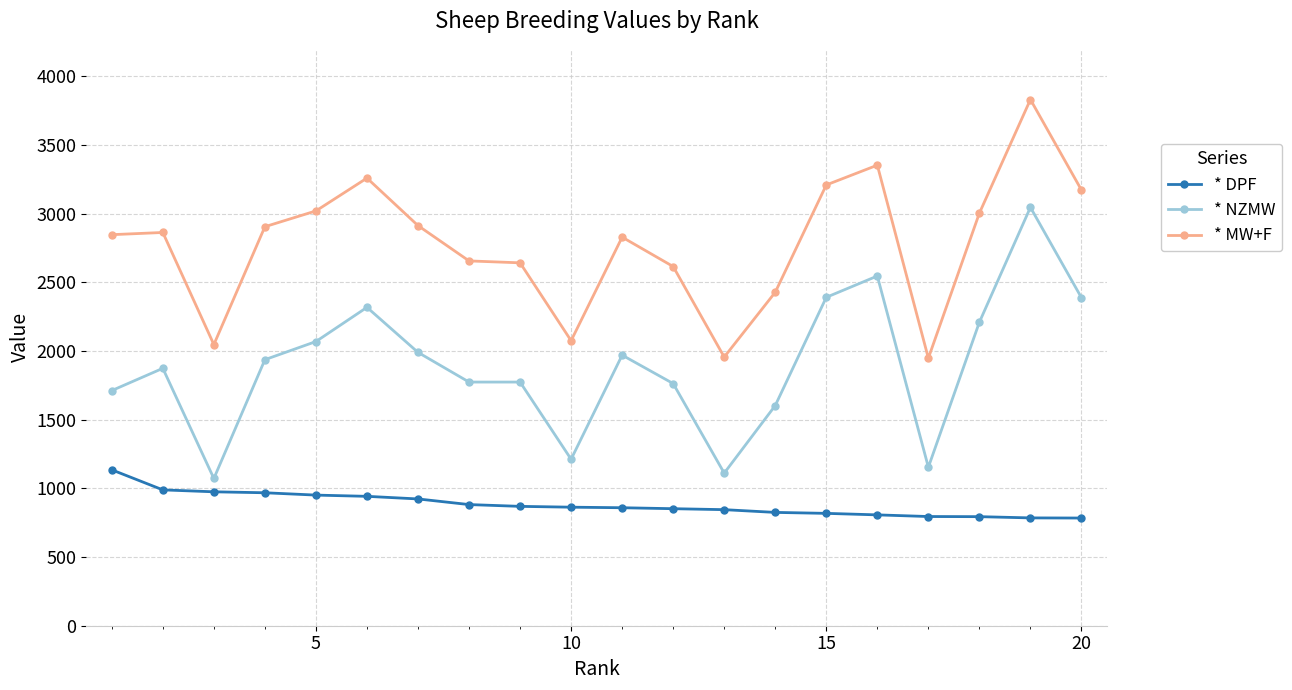

List the series in order of their peak value, lowest first.

* DPF, * NZMW, * MW+F